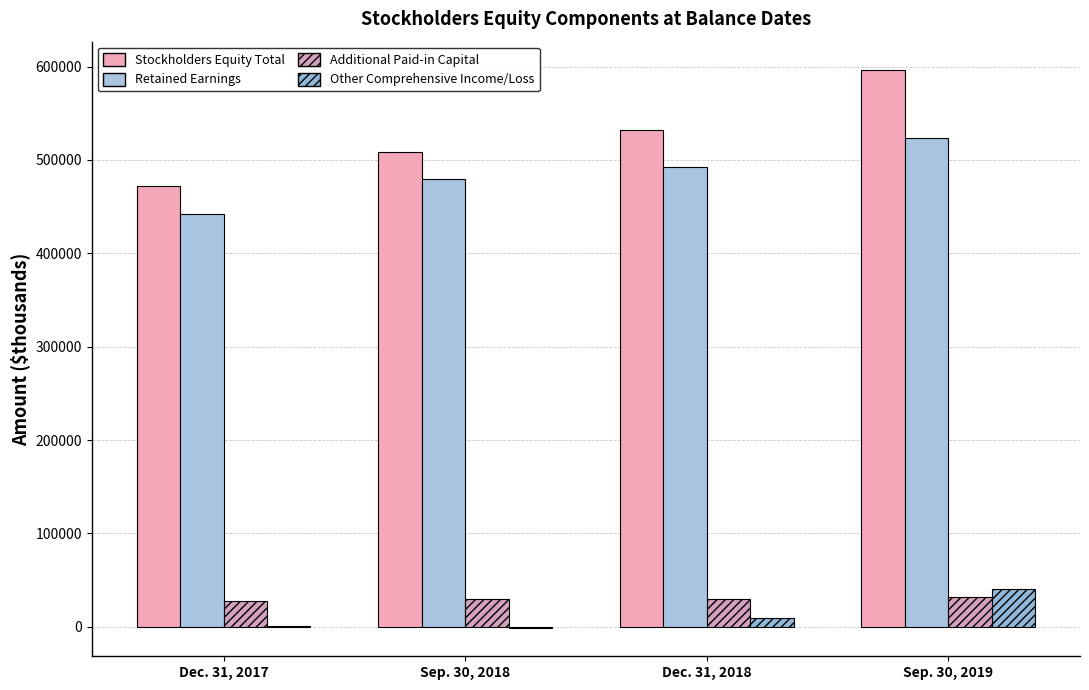

Does the chart contain stacked bars?

No